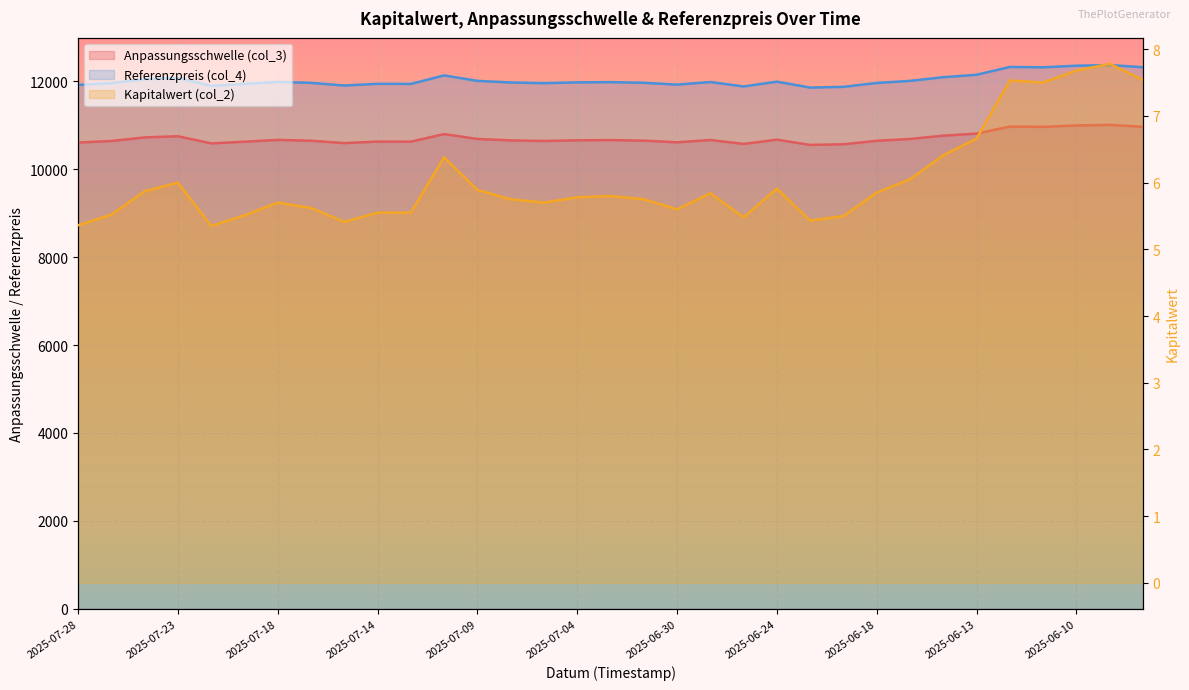

How many distinct data groups are displayed?

3